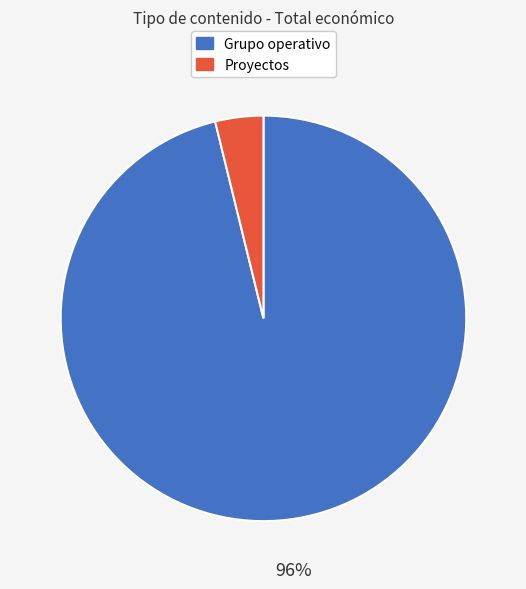

To the nearest percent, what is the average slice percentage?

50%